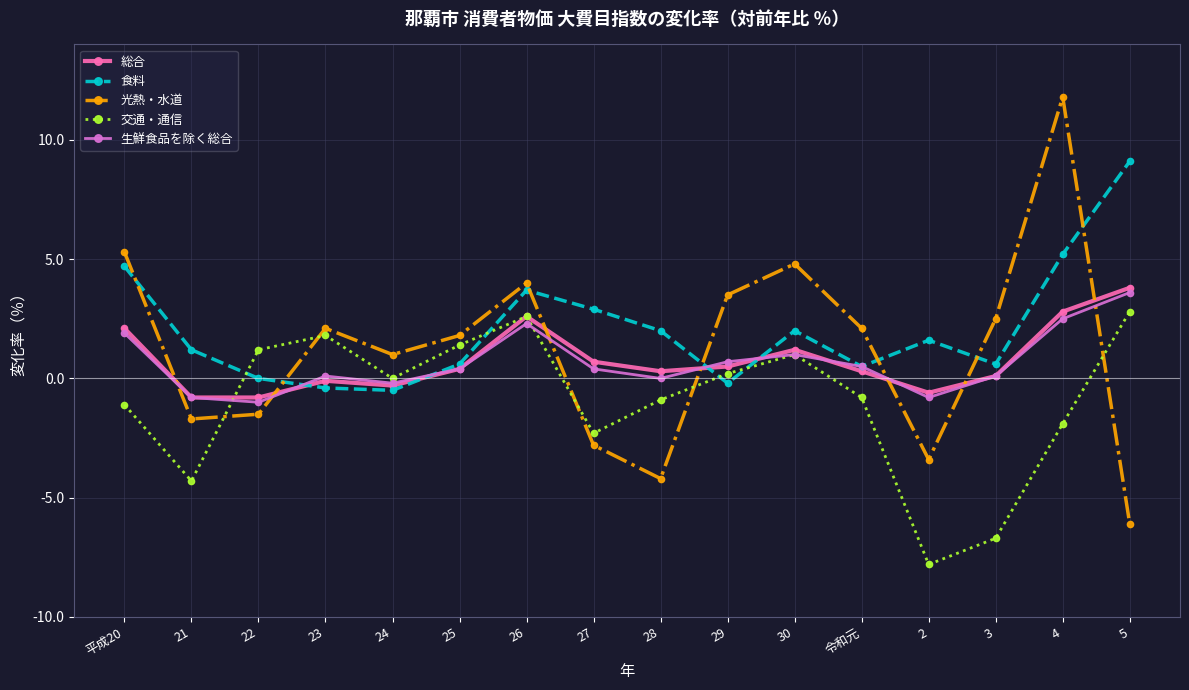

What is the spread (max minus min) of values at 5?

15.2